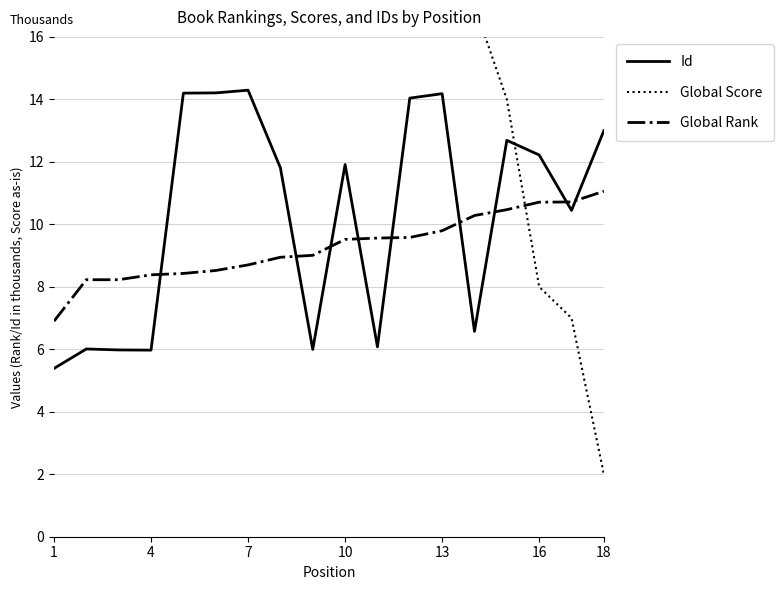

True or false: Id and Global Rank intersect in this chart.

True